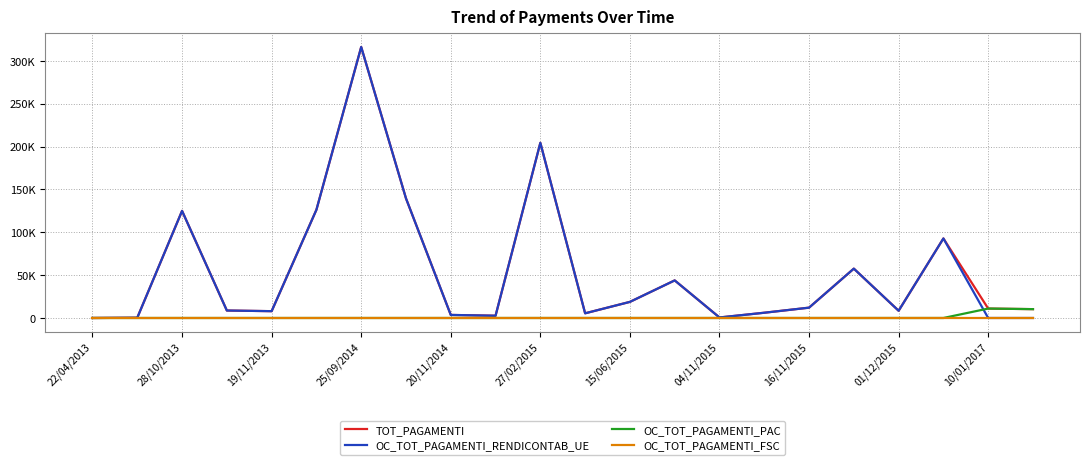

Reading right to left, extract all data points from this chart.

TOT_PAGAMENTI: 10317.9	10997.8	92792.7	8441.7	57581.7	12053.6	6124.6	597.4	43848.0	18792.0	5456.5	204380.0	2653.9	3561.3	139535.0	316195.0	126280.0	7950.3	8711.1	124960.0	308.1	0.0
OC_TOT_PAGAMENTI_RENDICONTAB_UE: 0.0	0.0	92792.7	8441.7	57581.7	12053.6	6124.6	597.4	43848.0	18792.0	5456.5	204380.0	2653.9	3561.3	139535.0	316195.0	126280.0	7950.3	8711.1	124960.0	308.1	0.0
OC_TOT_PAGAMENTI_PAC: 10317.9	10997.8	0.0	0.0	0.0	0.0	0.0	0.0	0.0	0.0	0.0	0.0	0.0	0.0	0.0	0.0	0.0	0.0	0.0	0.0	0.0	0.0
OC_TOT_PAGAMENTI_FSC: 0.0	0.0	0.0	0.0	0.0	0.0	0.0	0.0	0.0	0.0	0.0	0.0	0.0	0.0	0.0	0.0	0.0	0.0	0.0	0.0	0.0	0.0